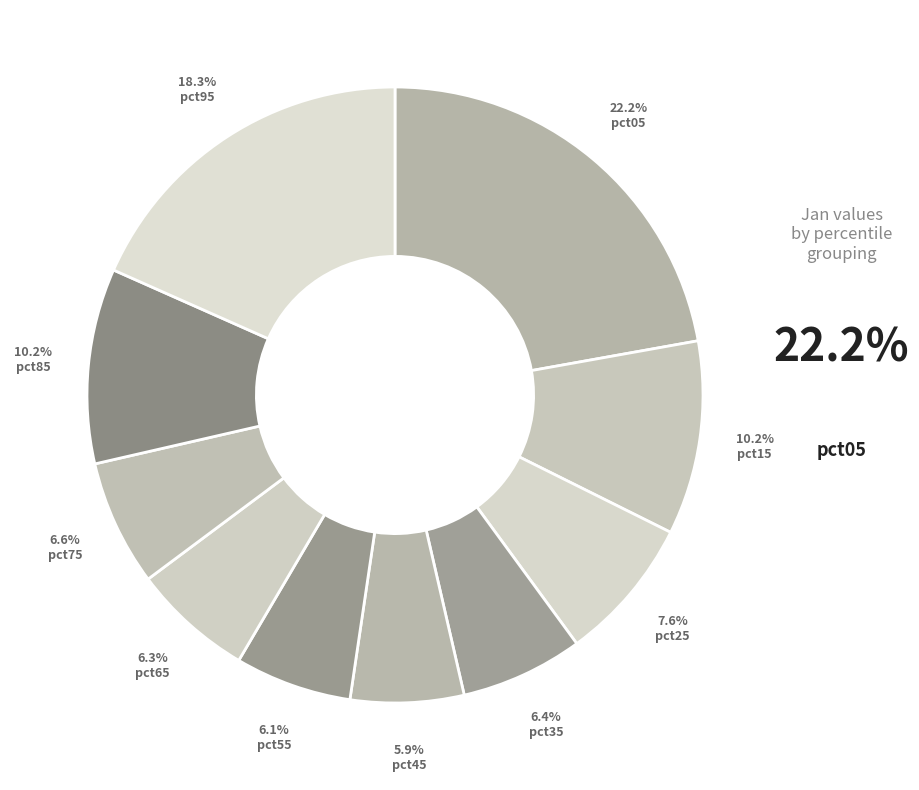

To the nearest percent, what is the combined percentage of pct85 and pct95?

29%